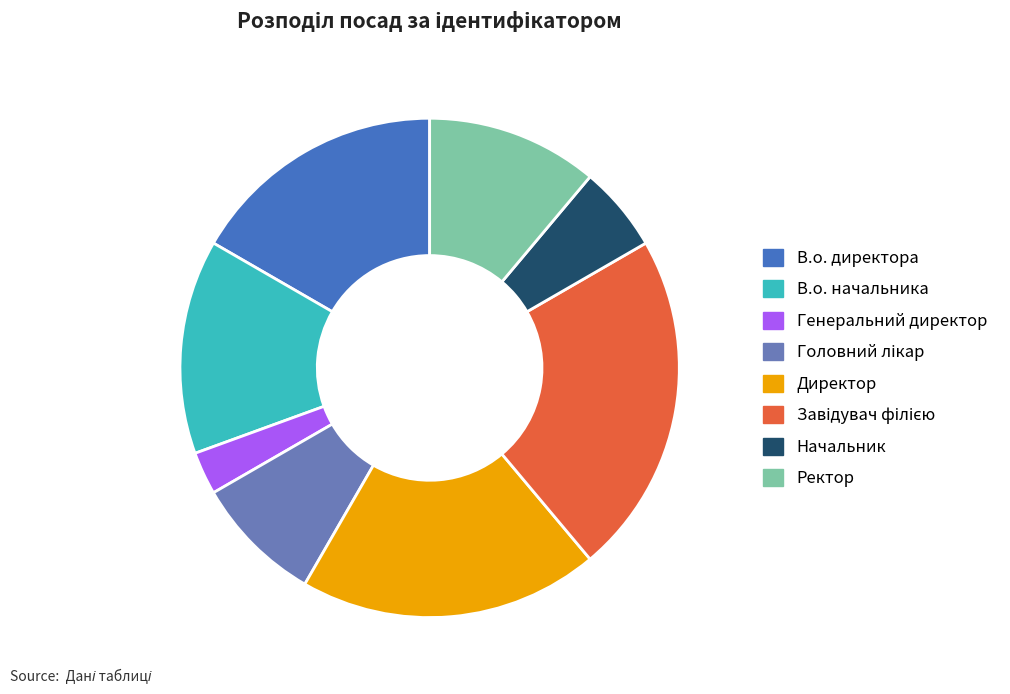

Is it true that В.о. начальника is 14% of the pie?

True